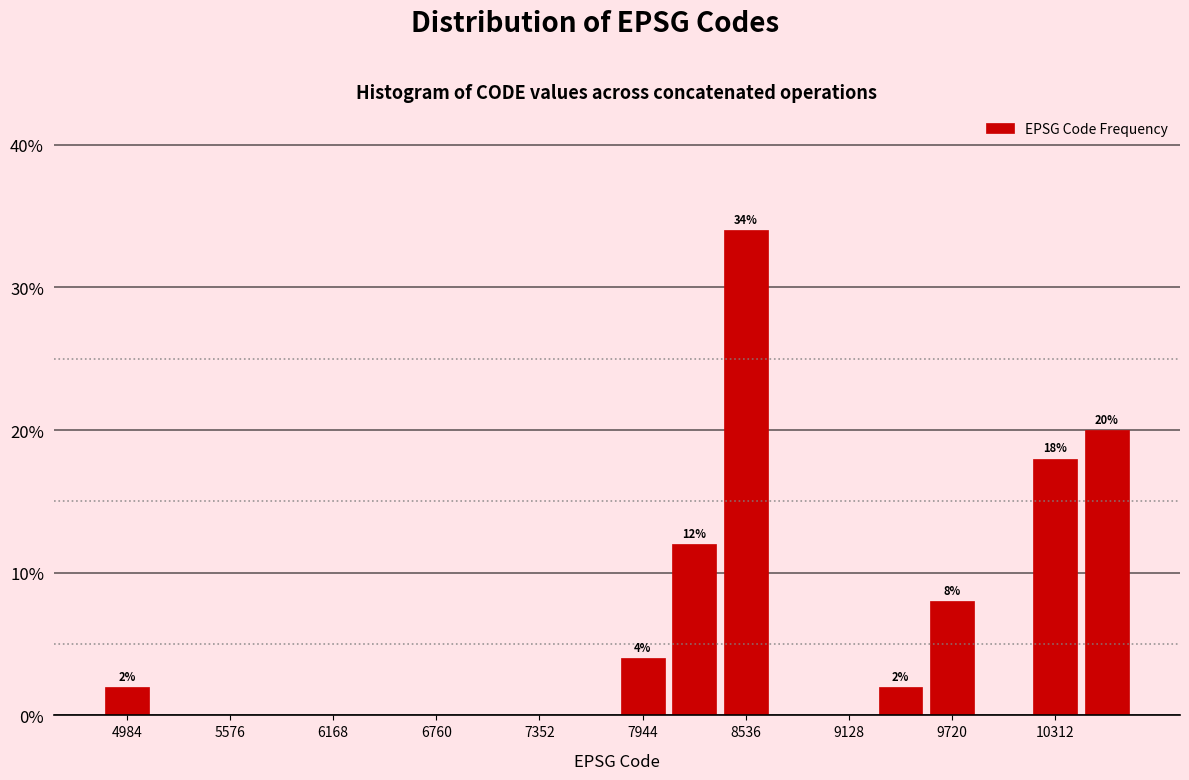

Around what value on the x-axis is the tallest bar? Give the approximate position of its centre, as read against the axis.

8500